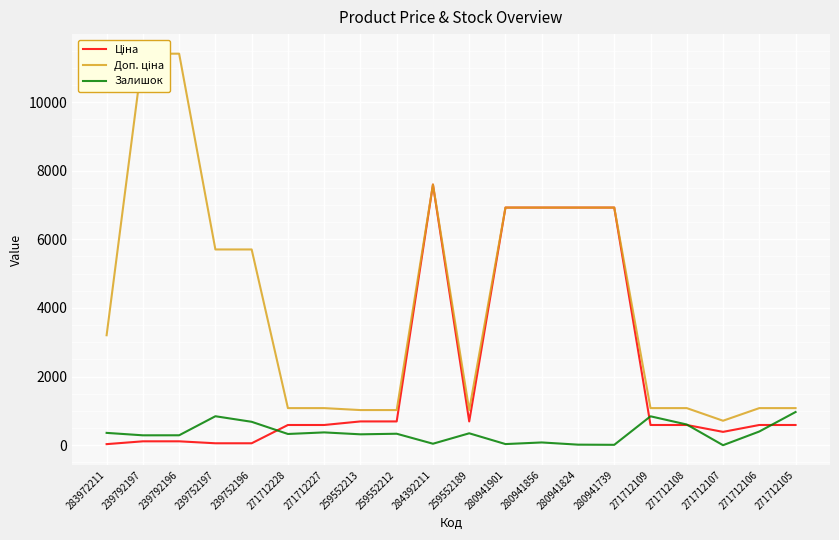

In Ціна, how many points are higher than both neighbors (excluding endpoints)?

1